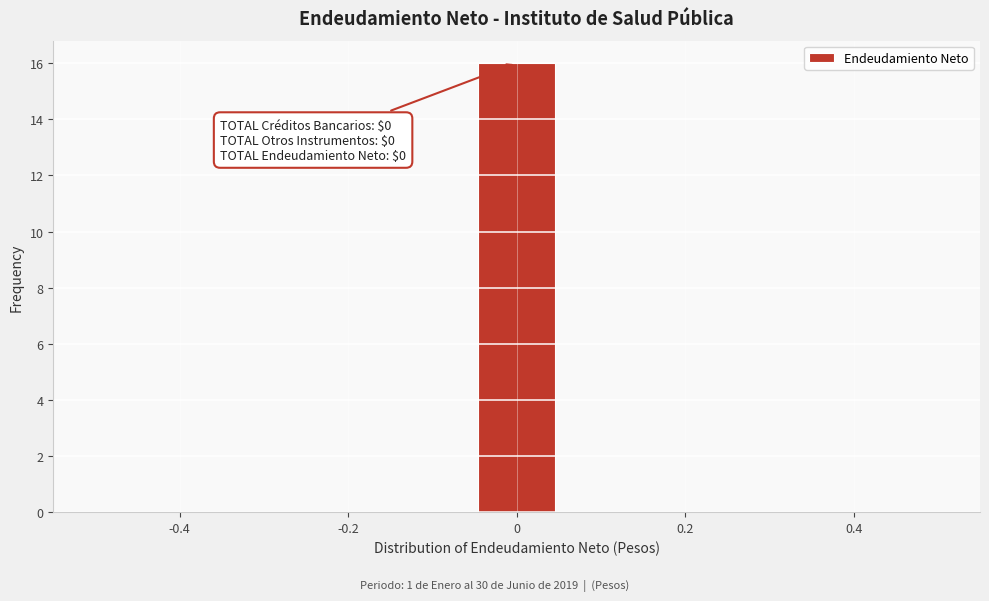

Which range on the x-axis has the tallest bar?

-0.04 to 0.04